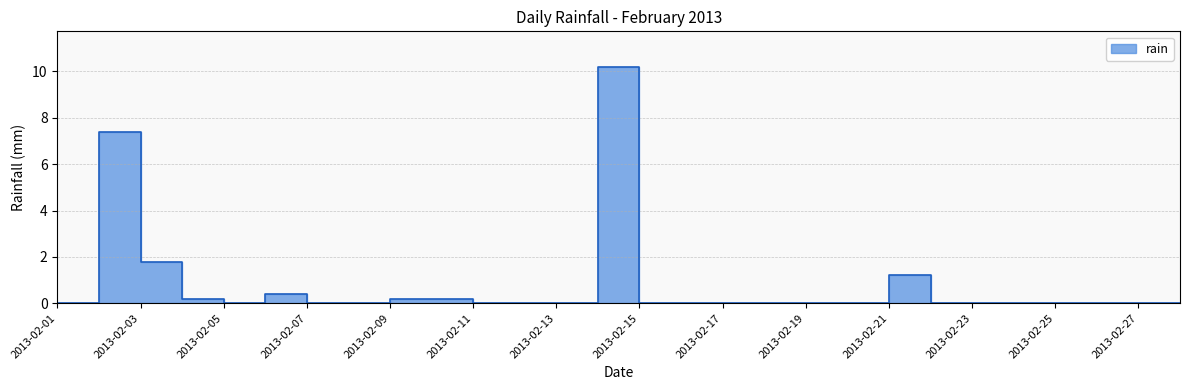

What is the difference between the maximum and minimum values?

10.2